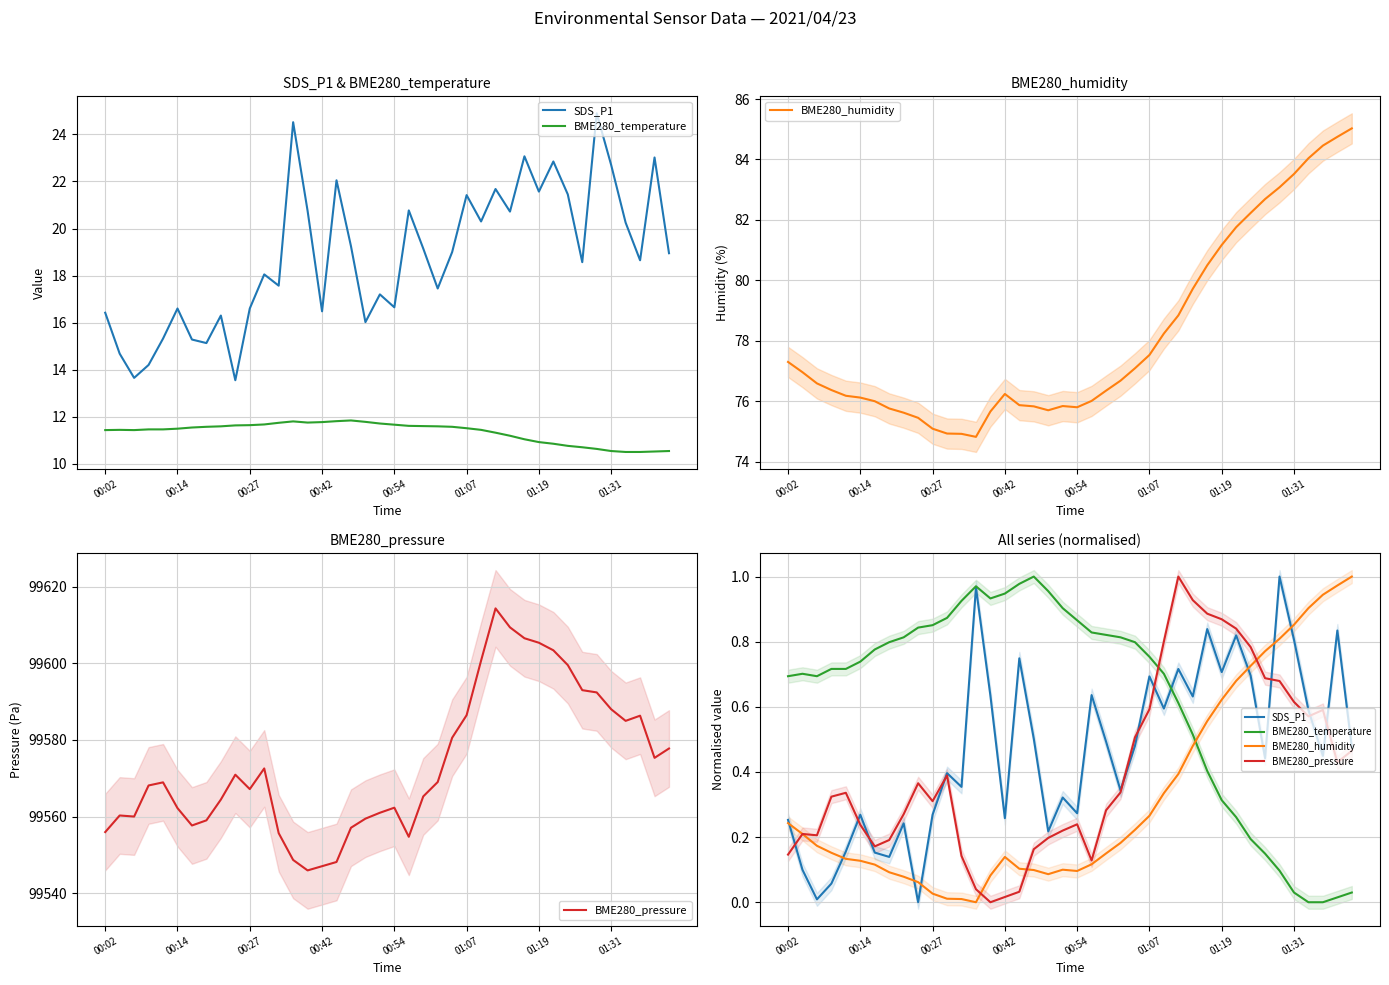

At how many categories does at least one series exceed 0?

40